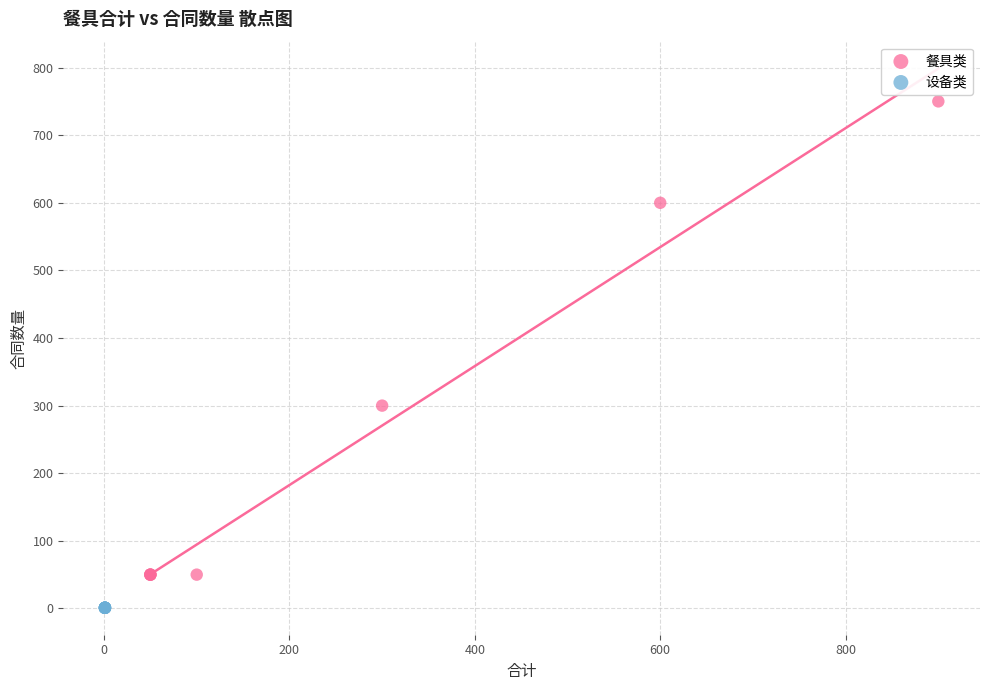

Which series contains the lowest Y value?

设备类